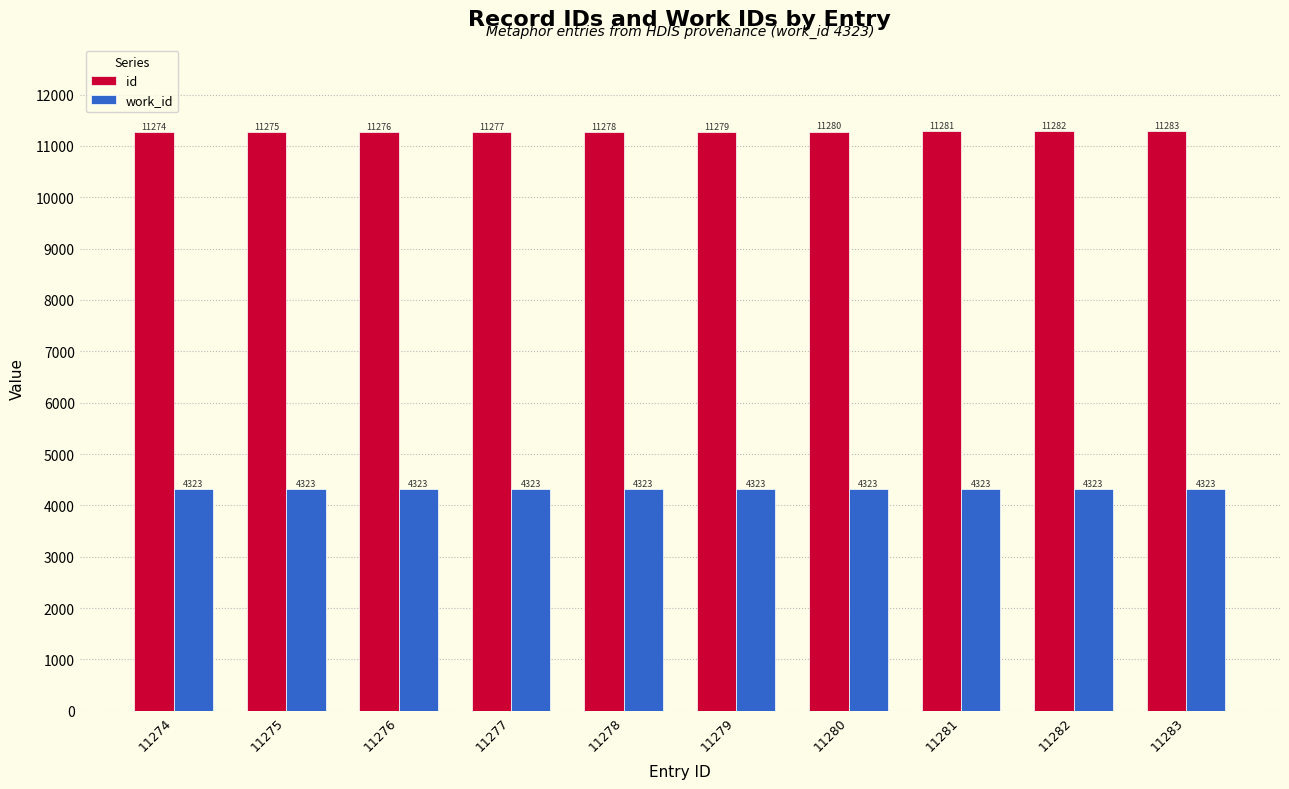

Reading left to right, what are all the values shown in this chart?

id: 11274	11275	11276	11277	11278	11279	11280	11281	11282	11283
work_id: 4323	4323	4323	4323	4323	4323	4323	4323	4323	4323